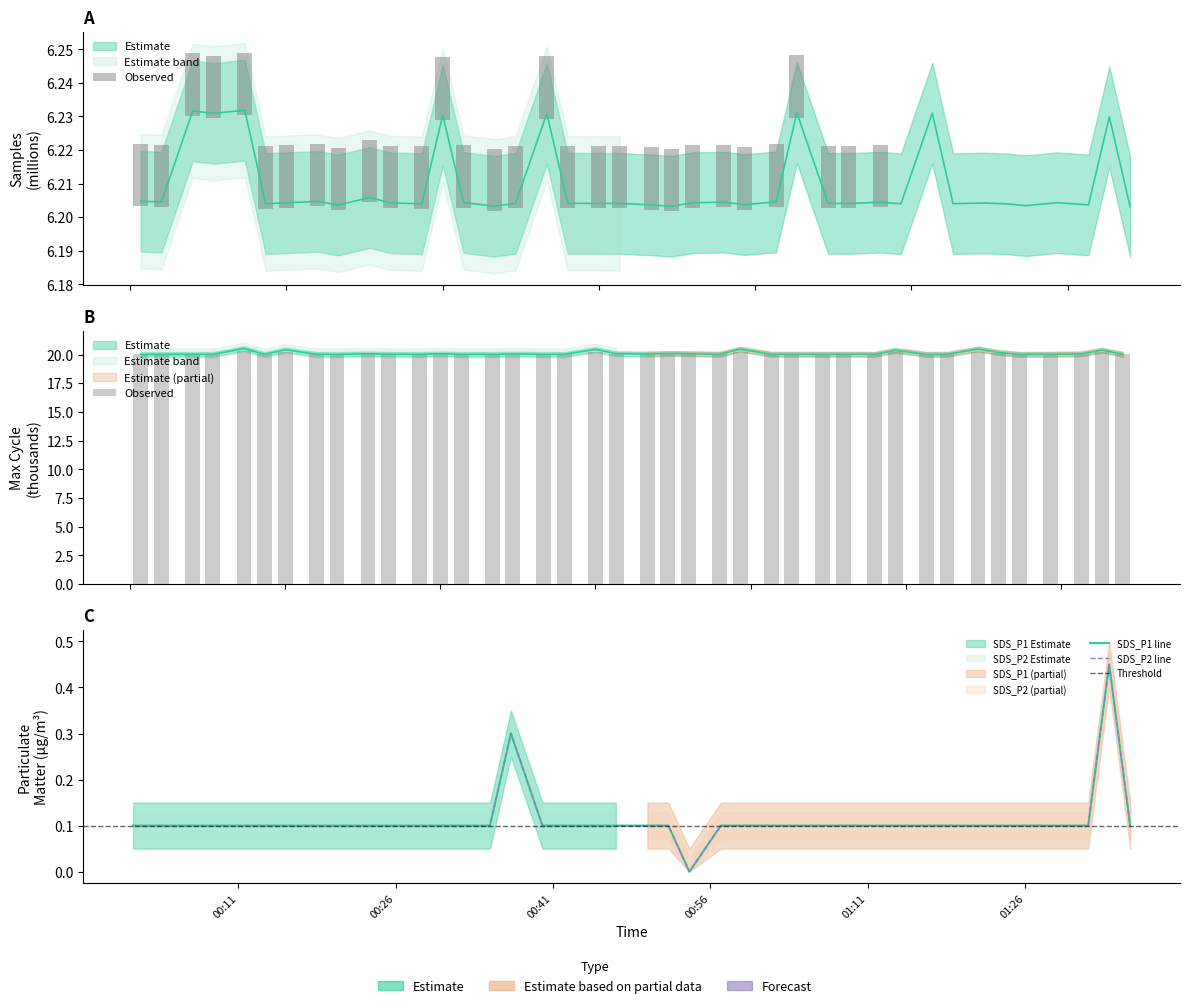

Is the value of SDS_P1 at 26 greater than the value of Samples at 20?

No